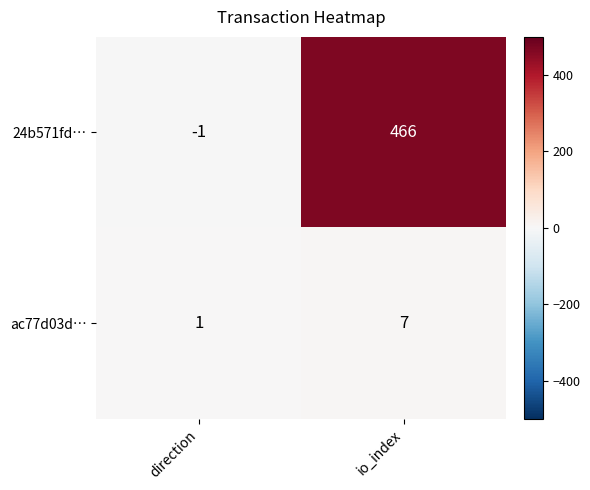

List the series in order of their overall mean, highest first.

24b571fd…, ac77d03d…